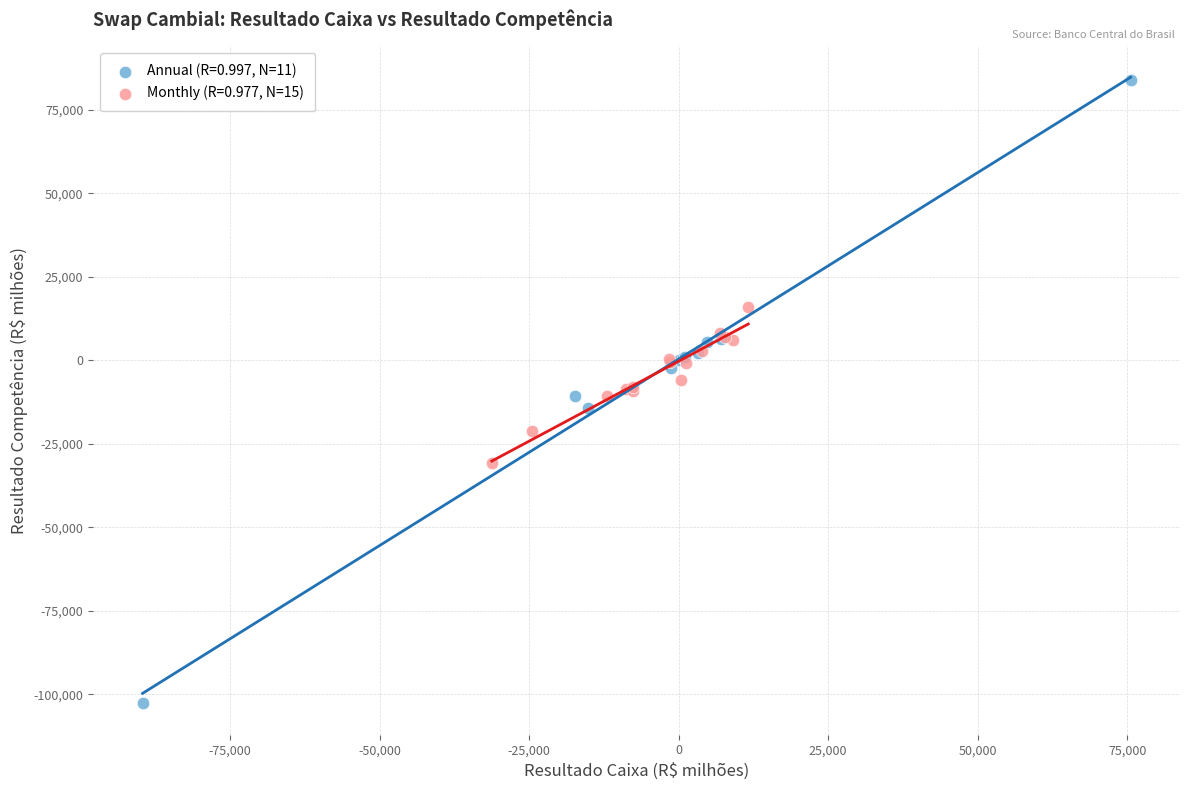

Which series reaches the minimum Y coordinate?

Annual (R=0.997, N=11)